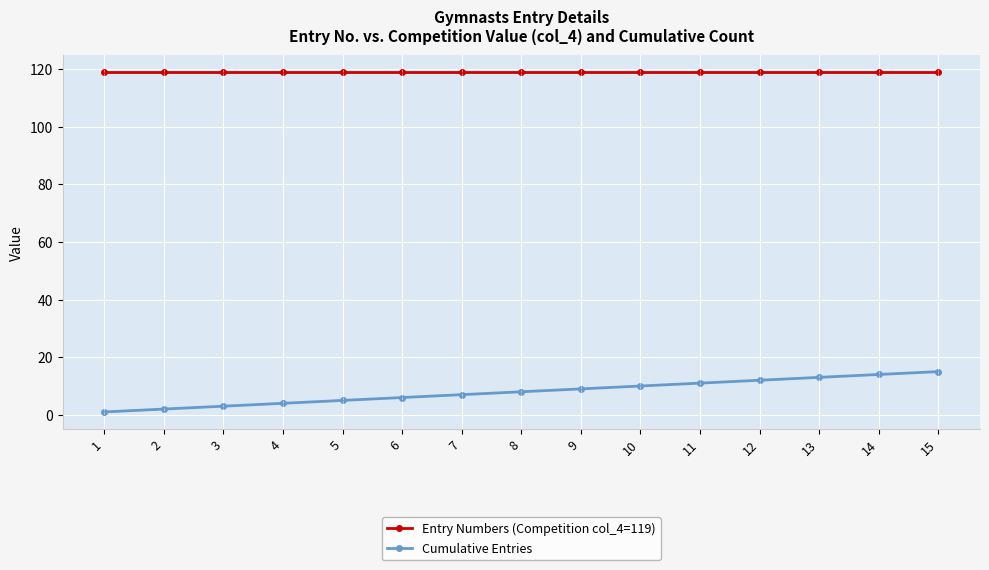

Does the chart display data point markers on the line(s)?

Yes